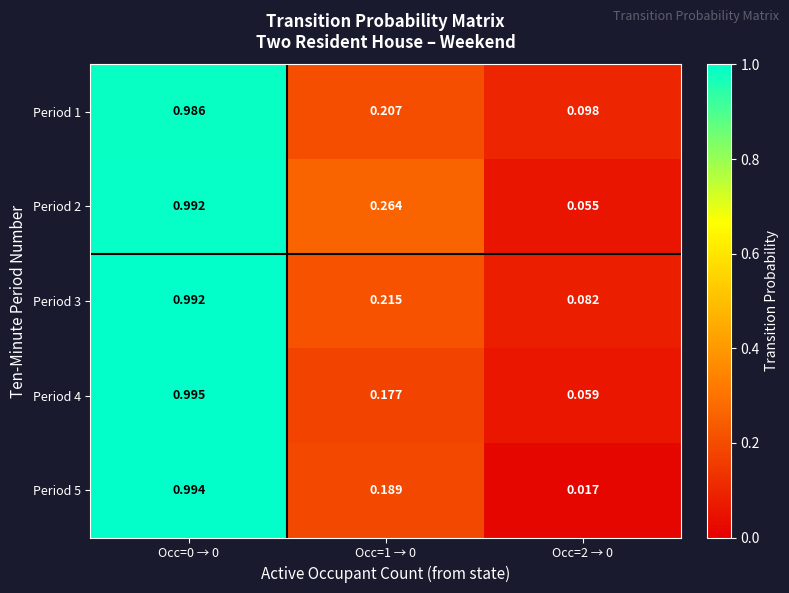

Is the value of Period 1 at Occ=2 → 0 greater than the value of Period 2 at Occ=1 → 0?

No